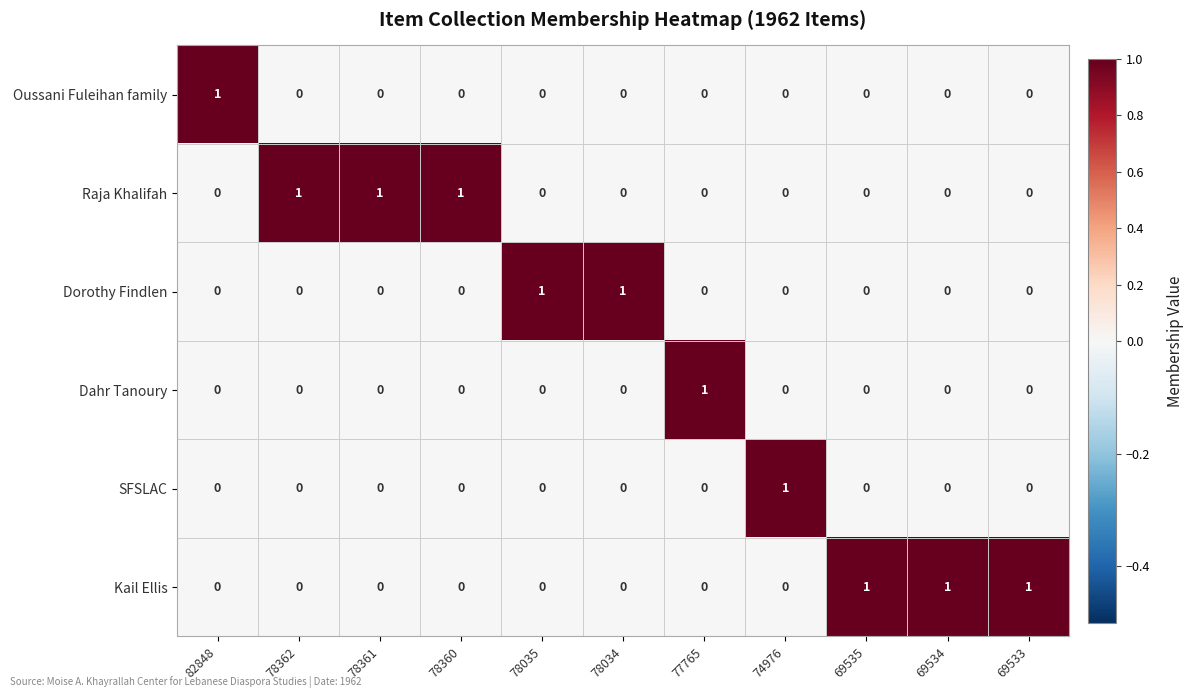

How many data points does each series have?

11